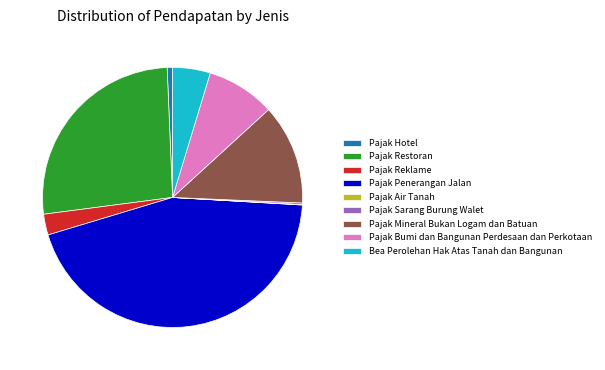

Which category has the biggest portion of the pie?

Pajak Penerangan Jalan